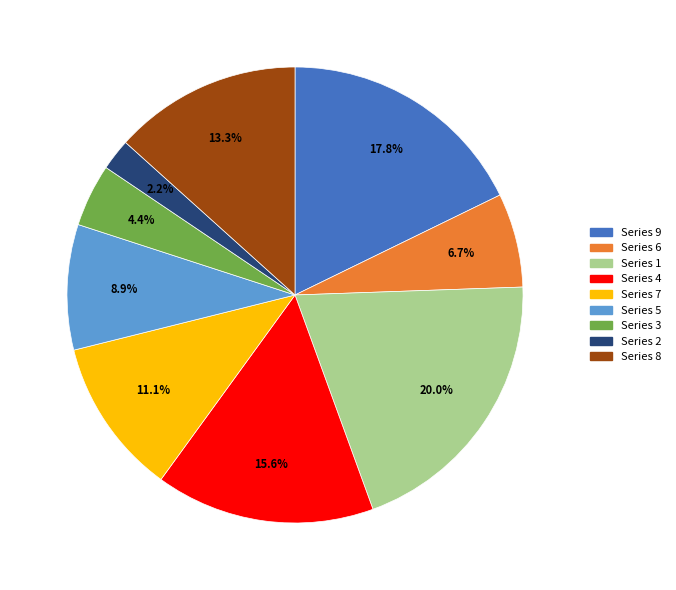

To the nearest percent, what is the average slice percentage?

11%